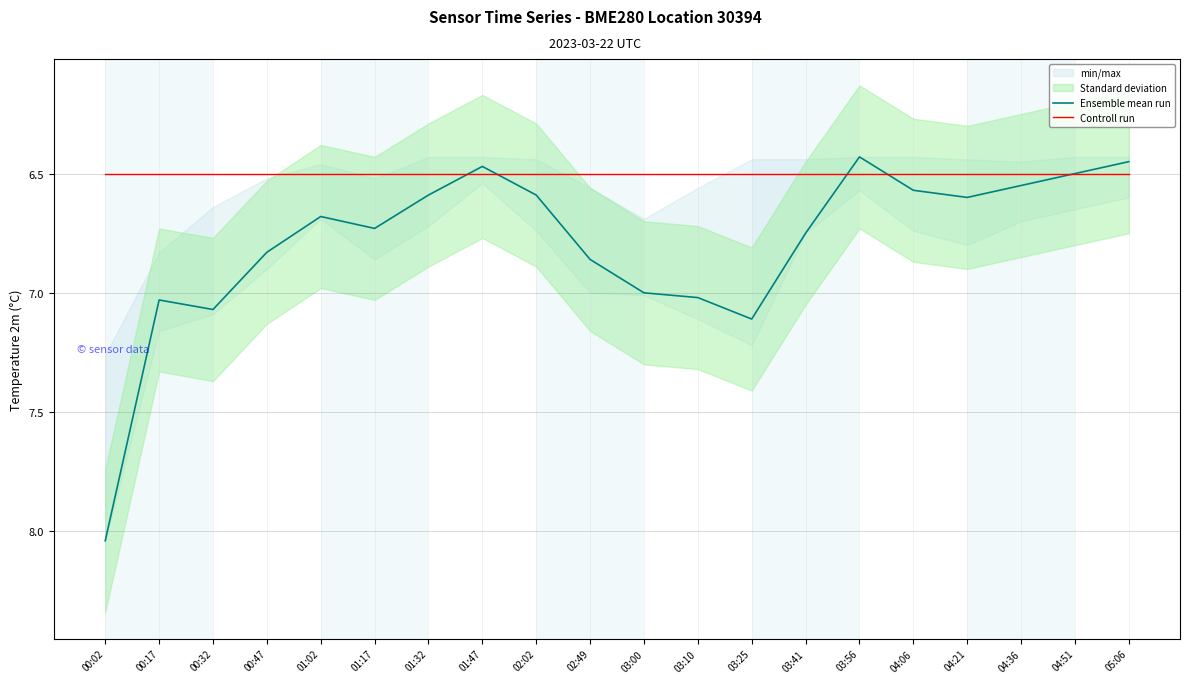

What position from the right is 00:02?

20